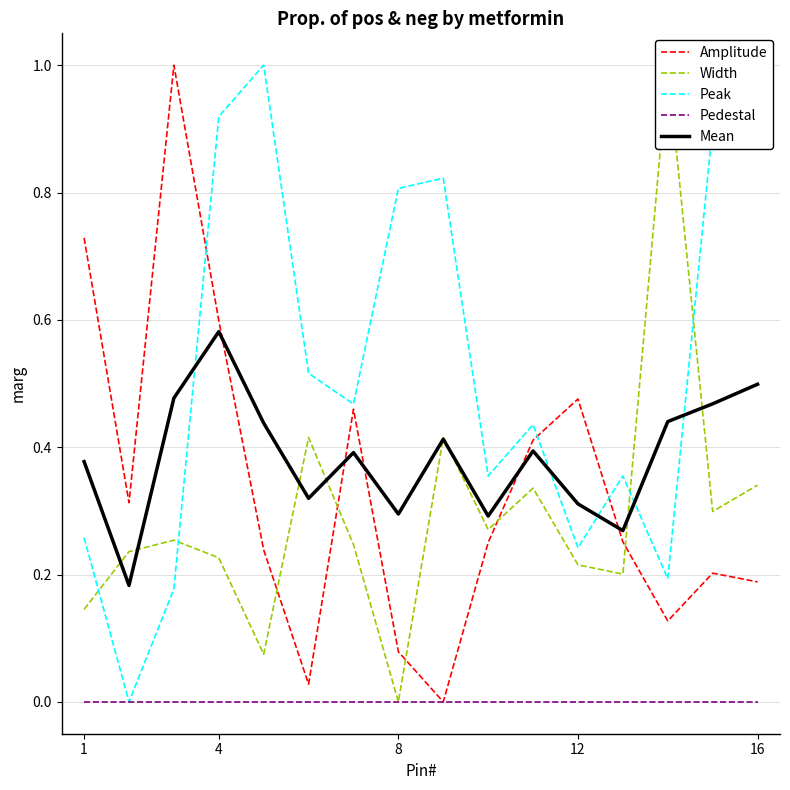

The value of Amplitude at 16 is 0.3. True or false?

False